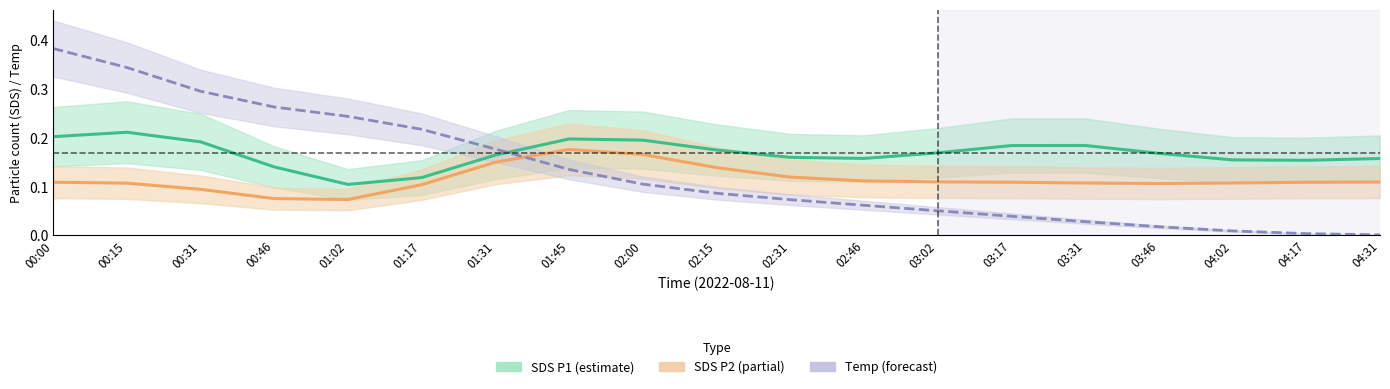

Rank the categories by SDS P2 value from lowest to highest.

01:02, 00:46, 00:31, 01:17, 03:46, 00:15, 03:31, 04:02, 04:17, 00:00, 03:17, 04:31, 03:02, 02:46, 02:31, 02:15, 01:31, 02:00, 01:45